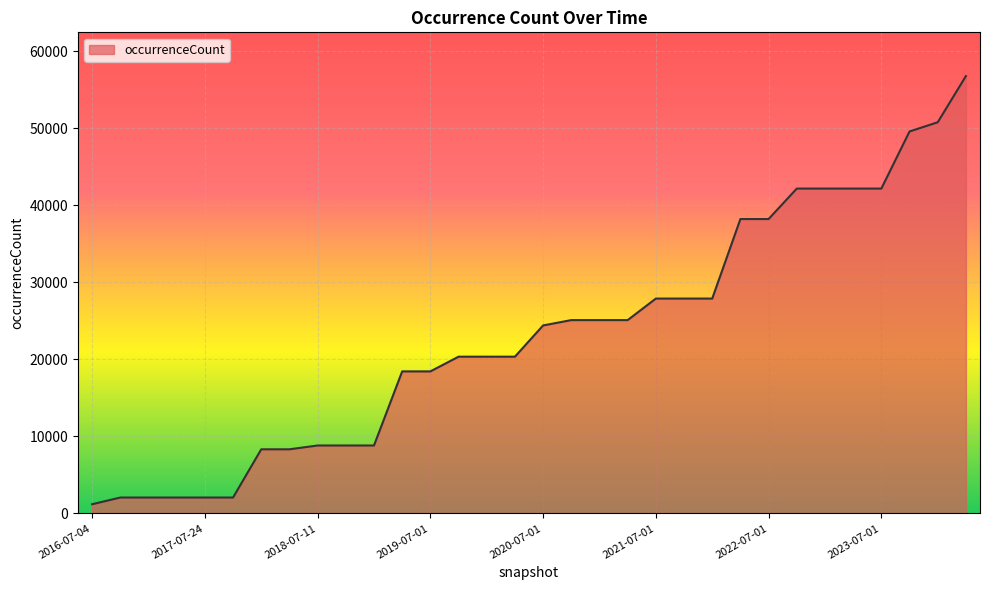

What is the greatest value displayed?

56768